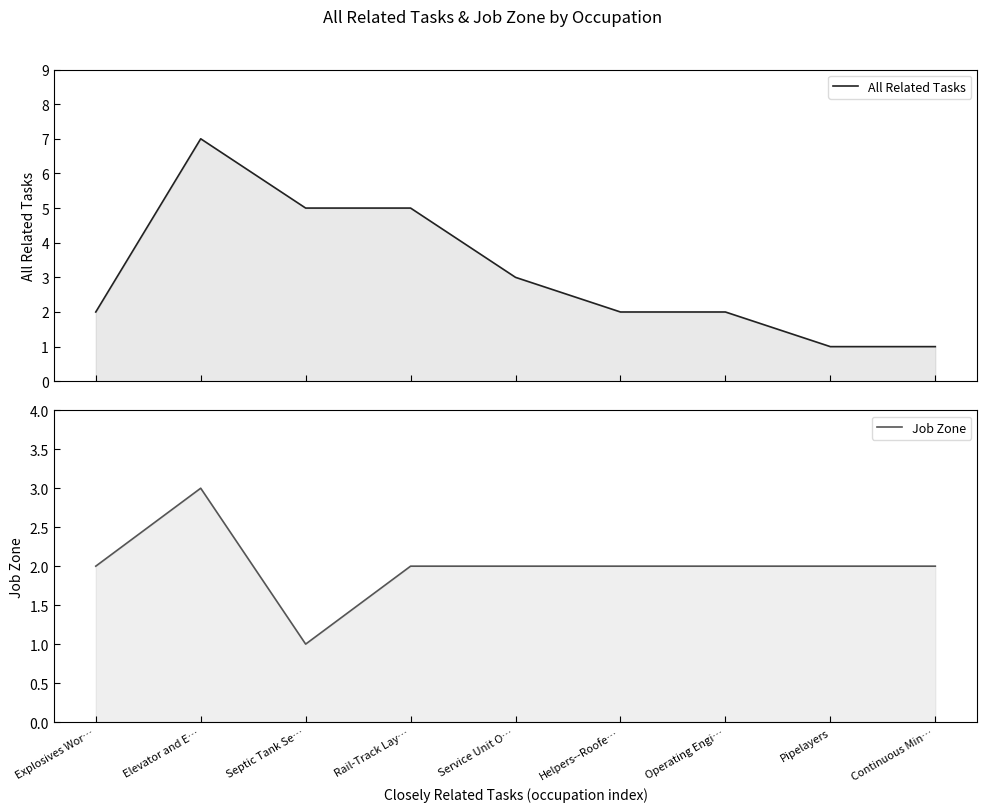

Which series has the largest total across all categories?

All Related Tasks